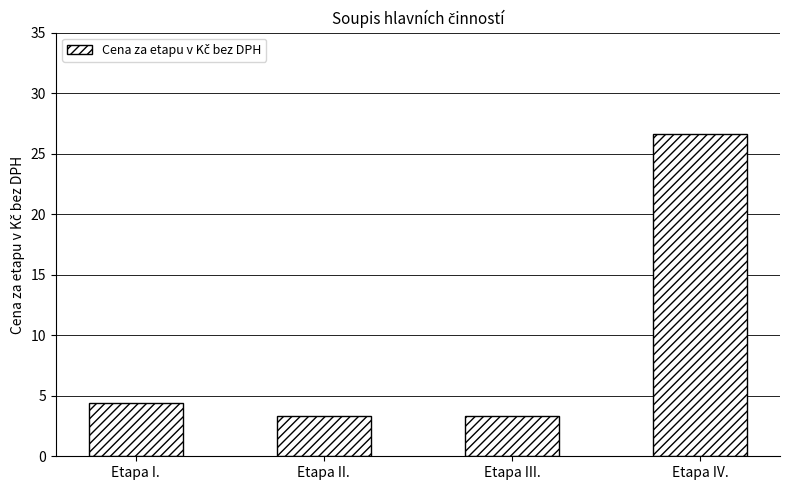

What is the difference between the maximum and second lowest values?

23.3